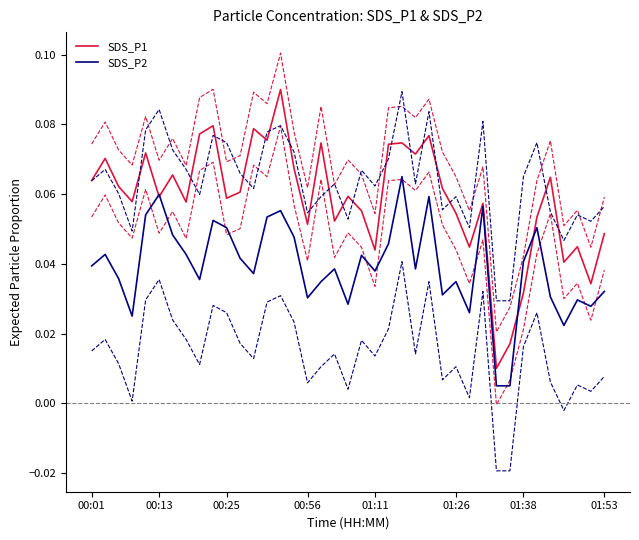

Does the chart have visible grid lines?

No